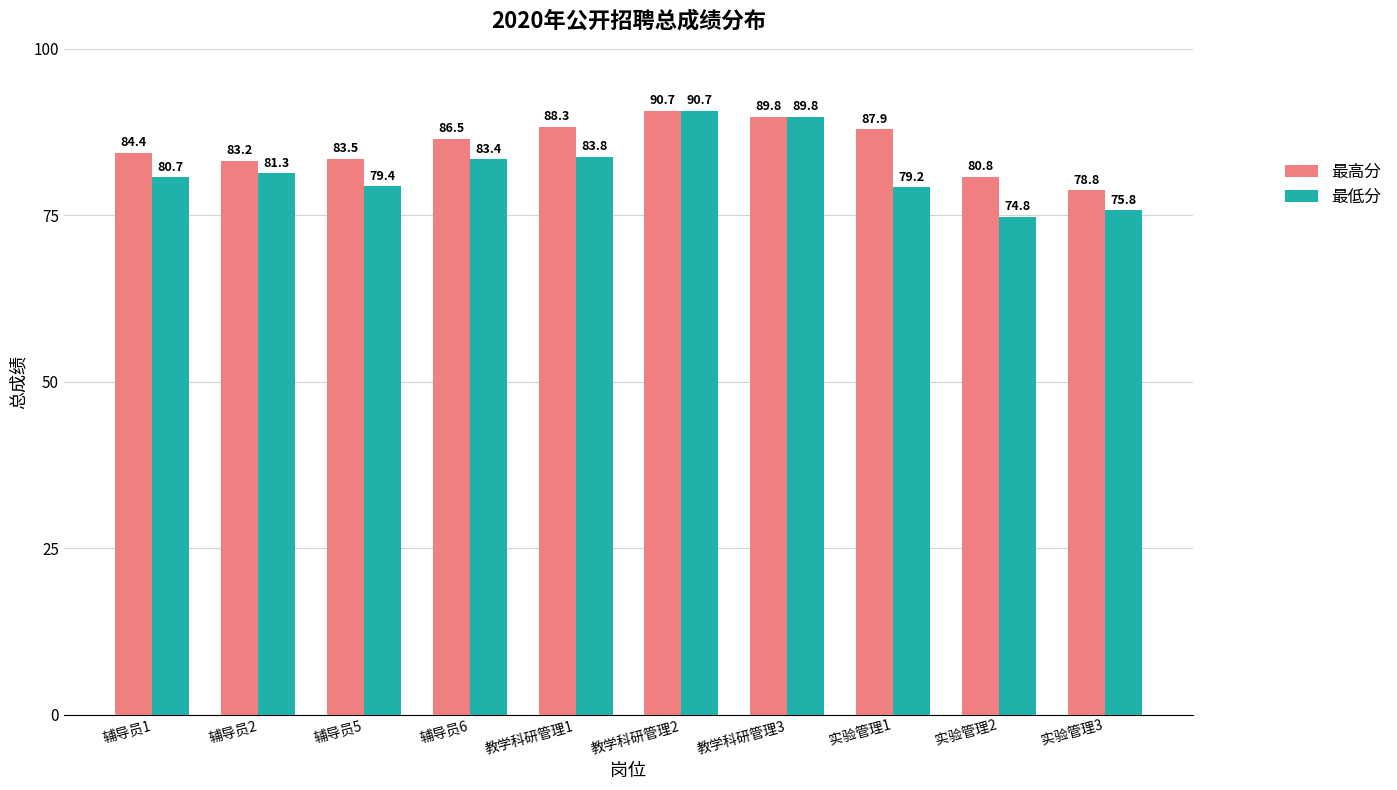

How many data points in 最低分 are less than 81?

5